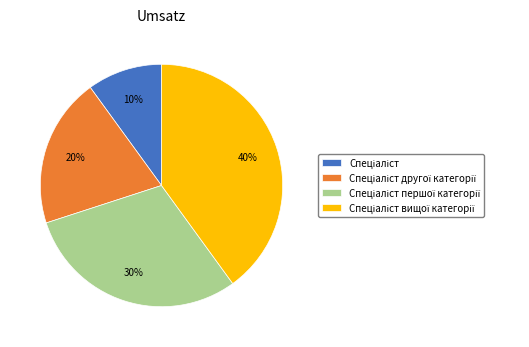

Is there any slice that represents more than half of the pie?

No